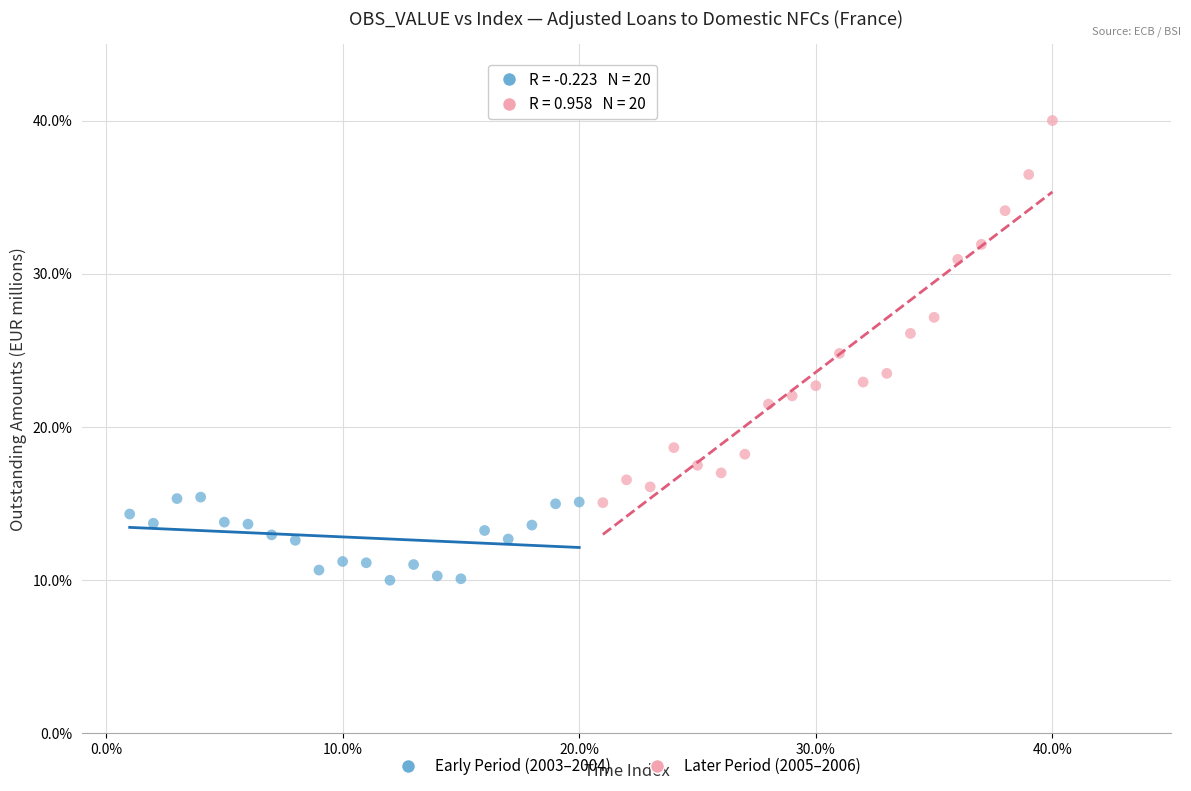

Which series reaches the maximum Y coordinate?

Later Period (2005–2006)